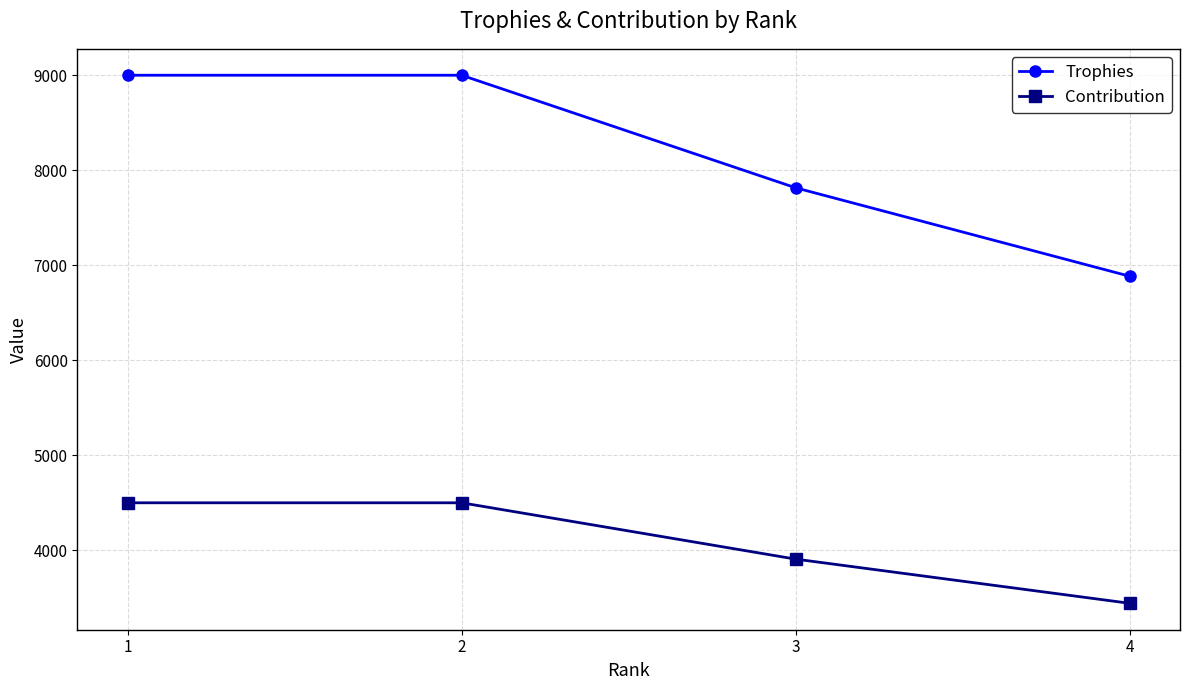

How many lines are shown in the chart?

2